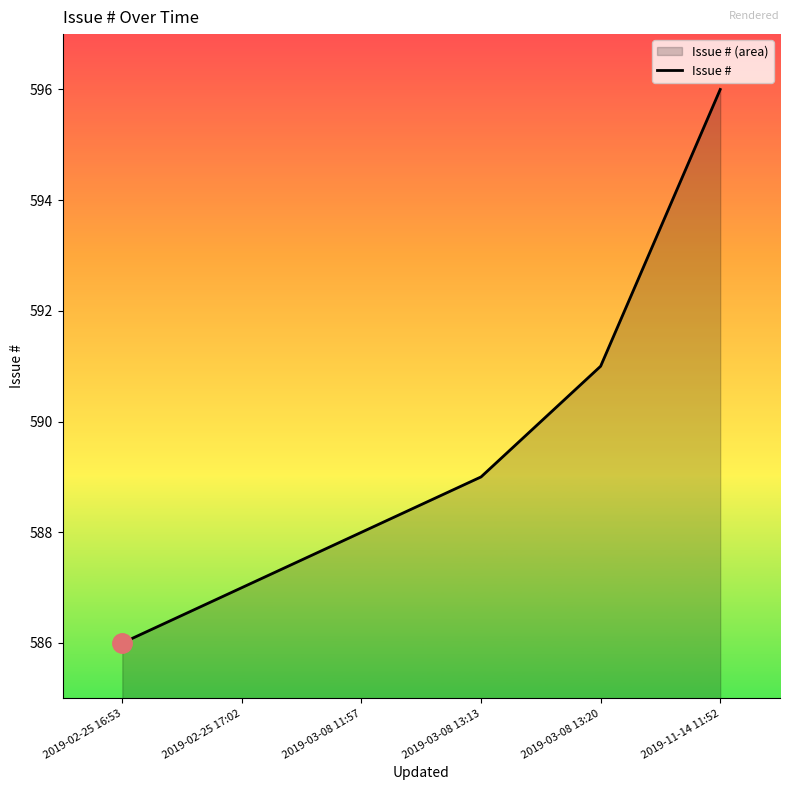

Which has a higher value, 2019-03-08 13:20 or 2019-02-25 16:53?

2019-03-08 13:20